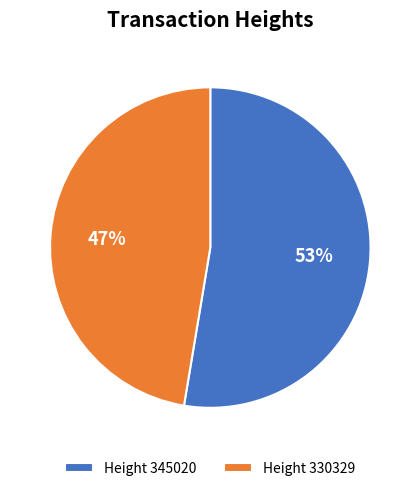

Count the number of slices in the pie.

2